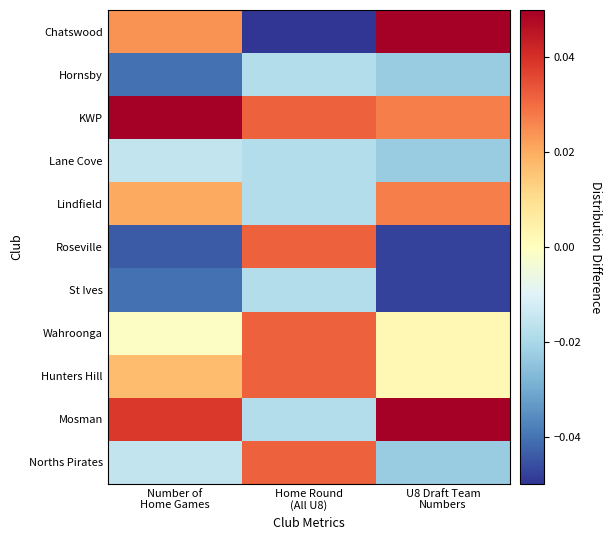

Reading left to right, transcribe all the data shown in this chart.

Chatswood: Number of
Home Games=0.0	Home Round
(All U8)=-0.1	U8 Draft Team
Numbers=0.1
Hornsby: Number of
Home Games=-0.0	Home Round
(All U8)=-0.0	U8 Draft Team
Numbers=-0.0
KWP: Number of
Home Games=0.1	Home Round
(All U8)=0.0	U8 Draft Team
Numbers=0.0
Lane Cove: Number of
Home Games=-0.0	Home Round
(All U8)=-0.0	U8 Draft Team
Numbers=-0.0
Lindfield: Number of
Home Games=0.0	Home Round
(All U8)=-0.0	U8 Draft Team
Numbers=0.0
Roseville: Number of
Home Games=-0.0	Home Round
(All U8)=0.0	U8 Draft Team
Numbers=-0.0
St Ives: Number of
Home Games=-0.0	Home Round
(All U8)=-0.0	U8 Draft Team
Numbers=-0.0
Wahroonga: Number of
Home Games=-0.0	Home Round
(All U8)=0.0	U8 Draft Team
Numbers=0.0
Hunters Hill: Number of
Home Games=0.0	Home Round
(All U8)=0.0	U8 Draft Team
Numbers=0.0
Mosman: Number of
Home Games=0.0	Home Round
(All U8)=-0.0	U8 Draft Team
Numbers=0.1
Norths Pirates: Number of
Home Games=-0.0	Home Round
(All U8)=0.0	U8 Draft Team
Numbers=-0.0